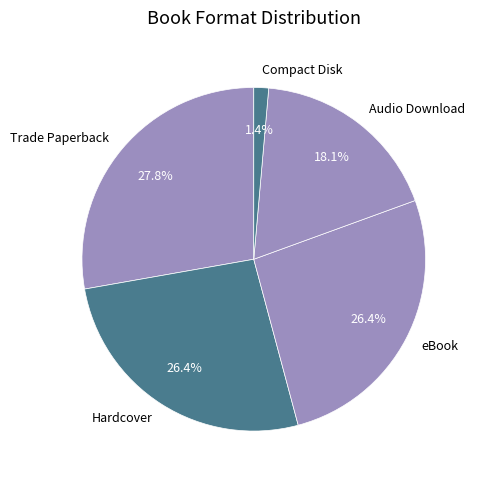

What percentage is the Audio Download slice, to the nearest percent?

18%